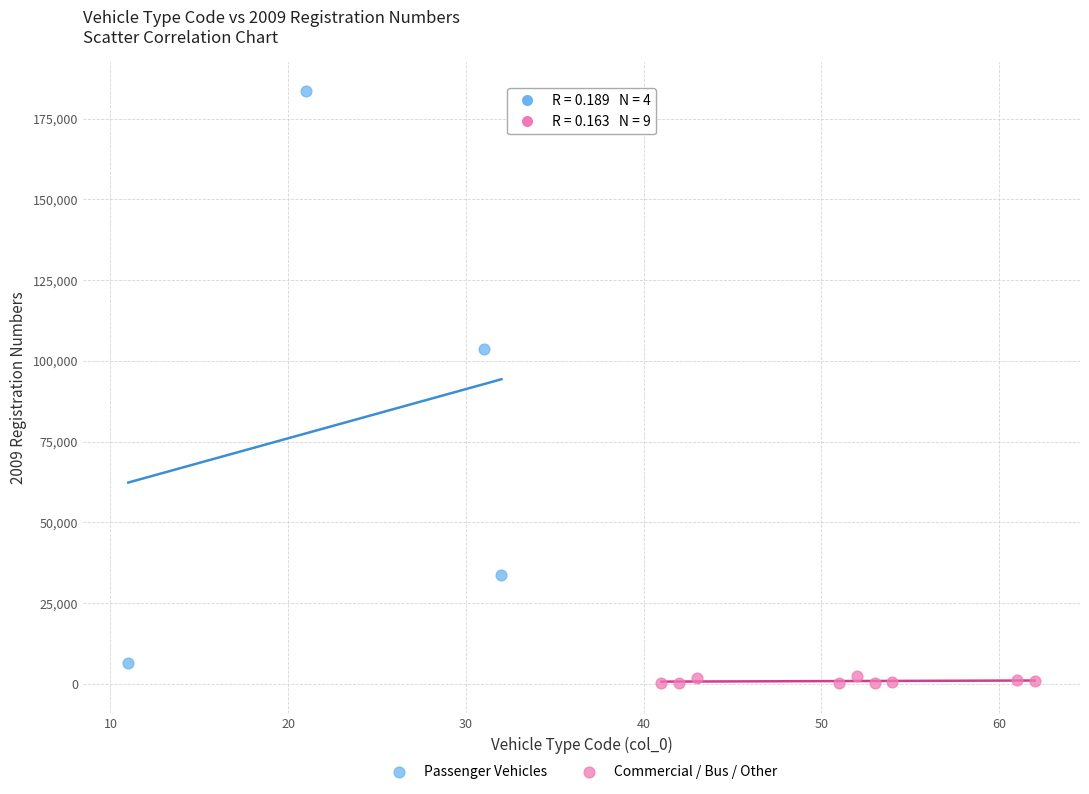

Which series has the widest spread of Y values?

Passenger Vehicles